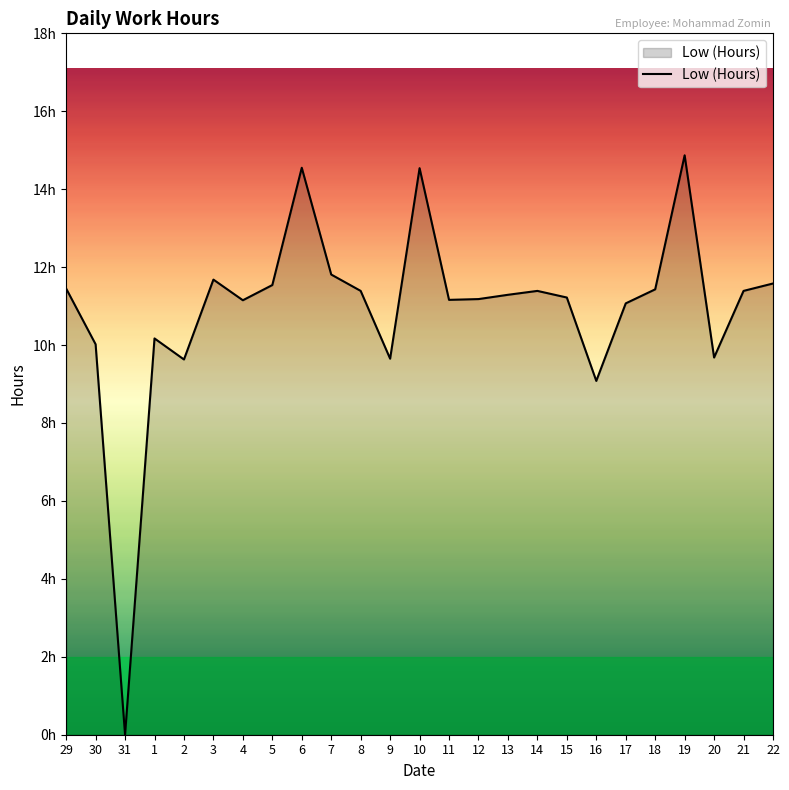

Approximately how many times larger is the value at 3 compared to 16?

1.3